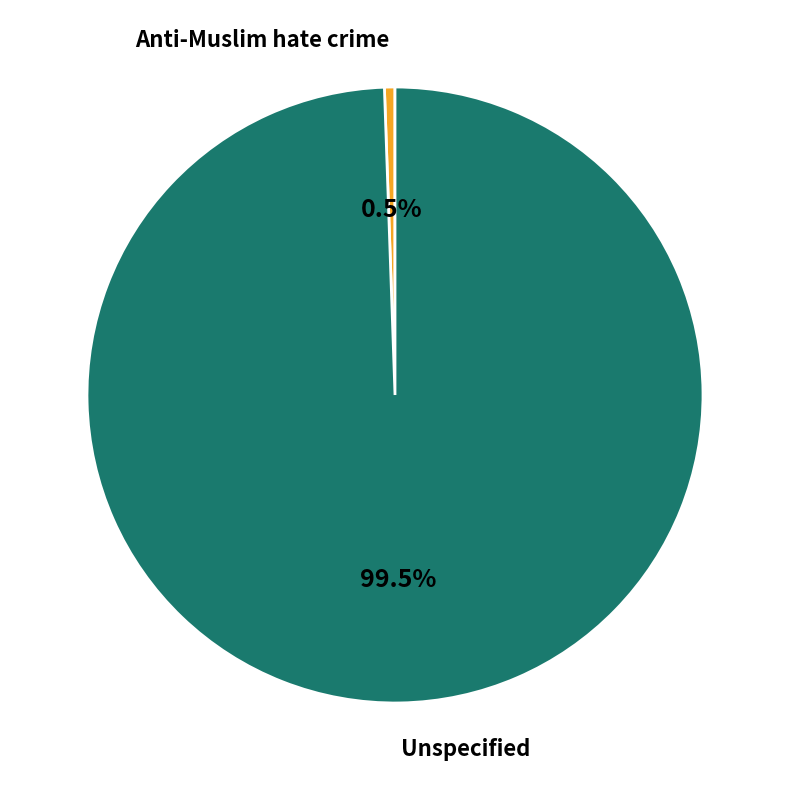

To the nearest percent, what is the difference between the largest and smallest slice percentages?

99%